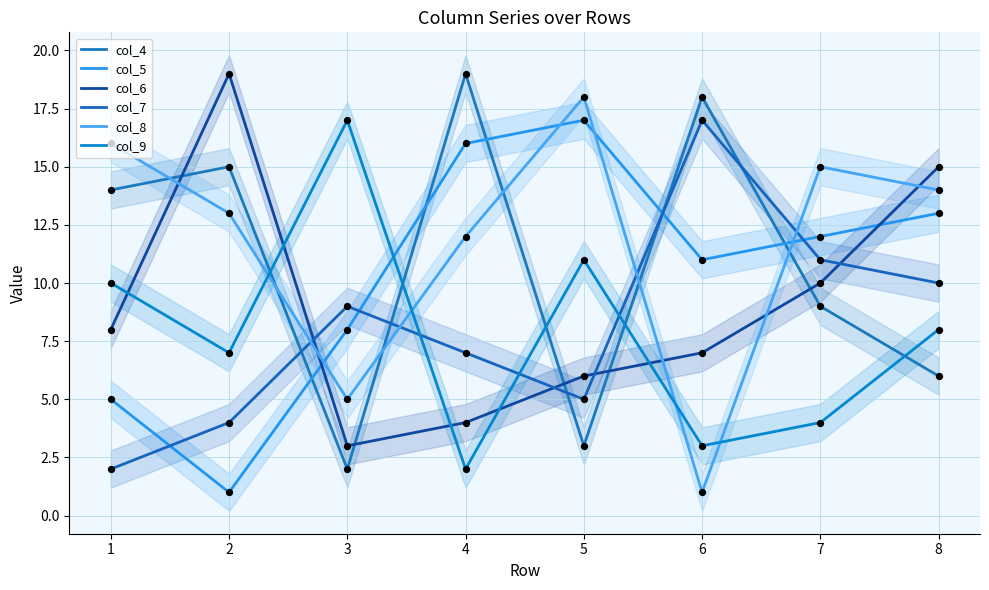

Which series contains the highest Y value?

col_4